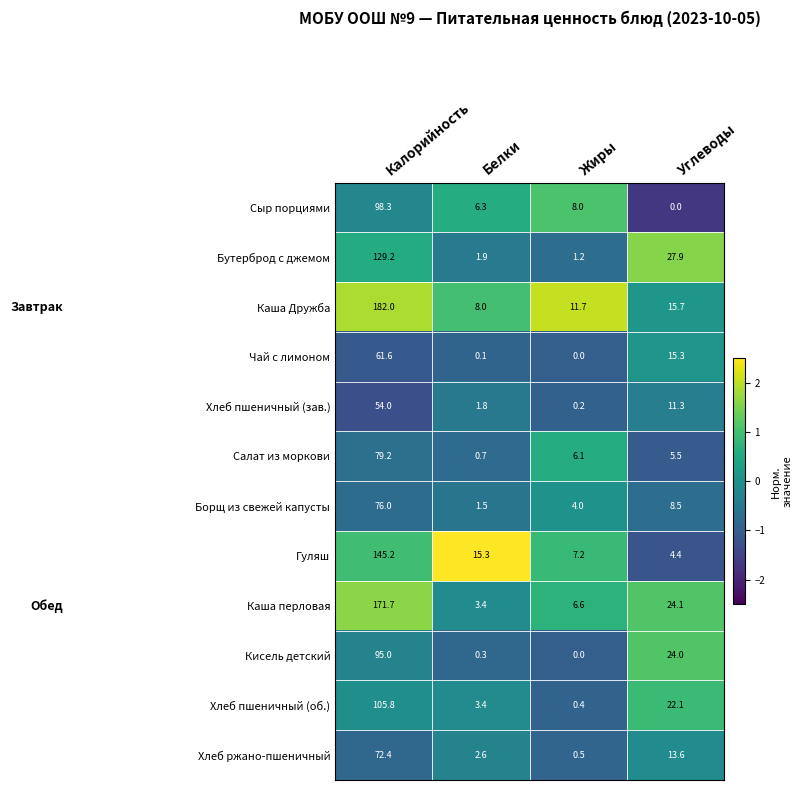

What is the difference between the Кисель детский values at Жиры and Углеводы?

24.0